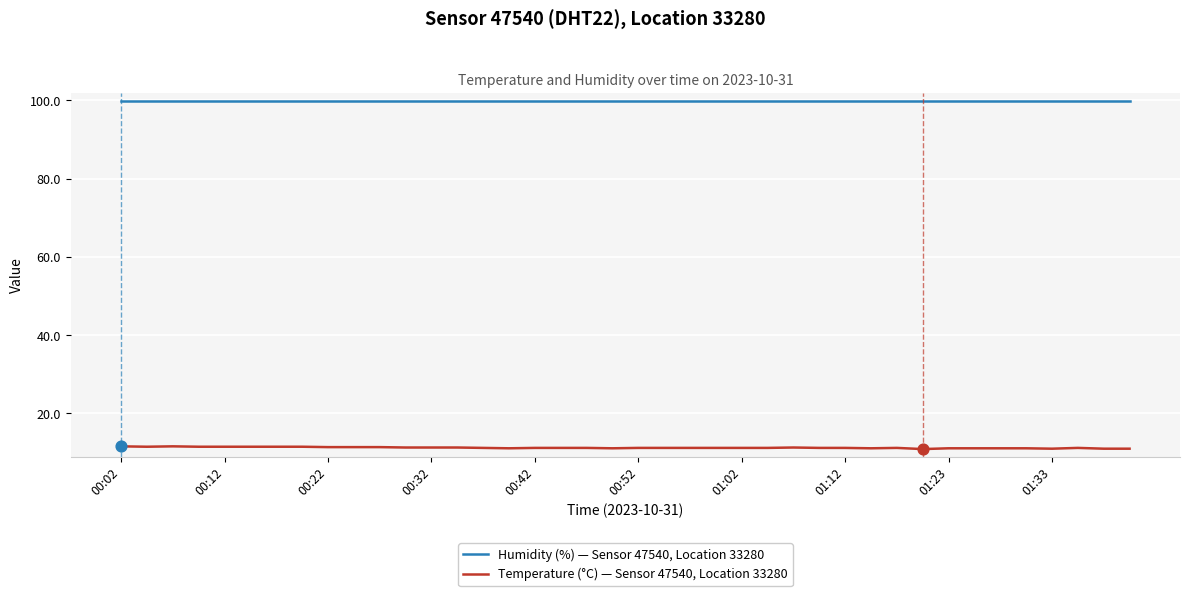

Which series has the largest total across all categories?

Humidity (%) — Sensor 47540, Location 33280